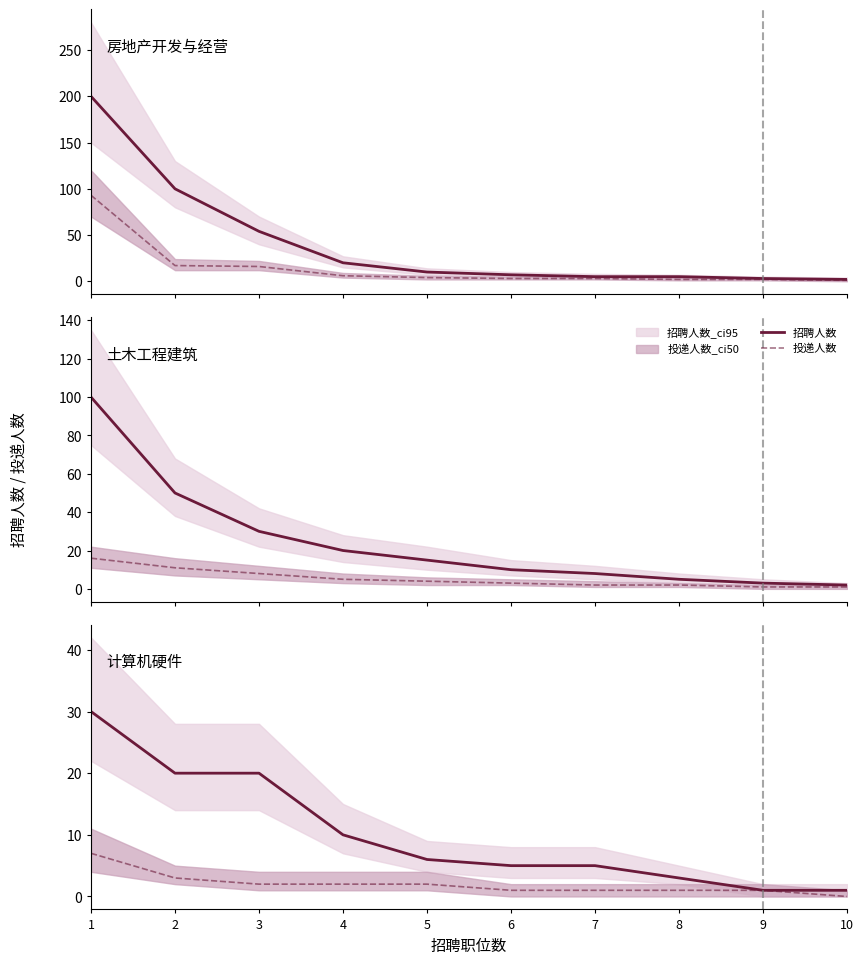

At which category does the chart reach its peak across all series?

1